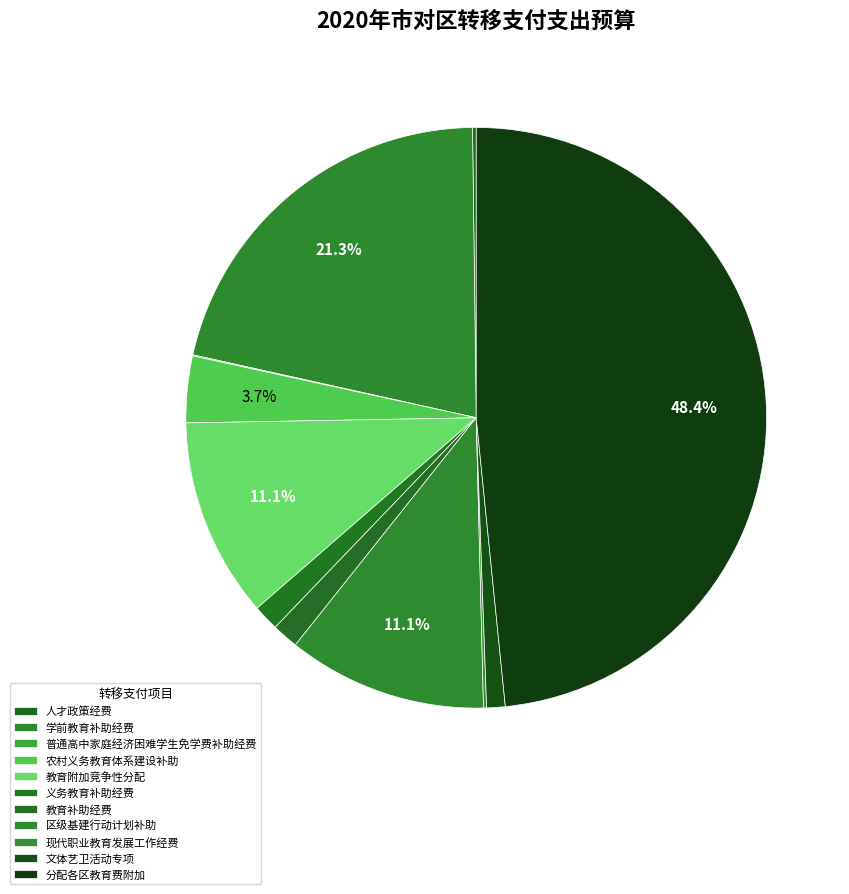

What is the change in value from 农村义务教育体系建设补助 to 现代职业教育发展工作经费?

-4767.5